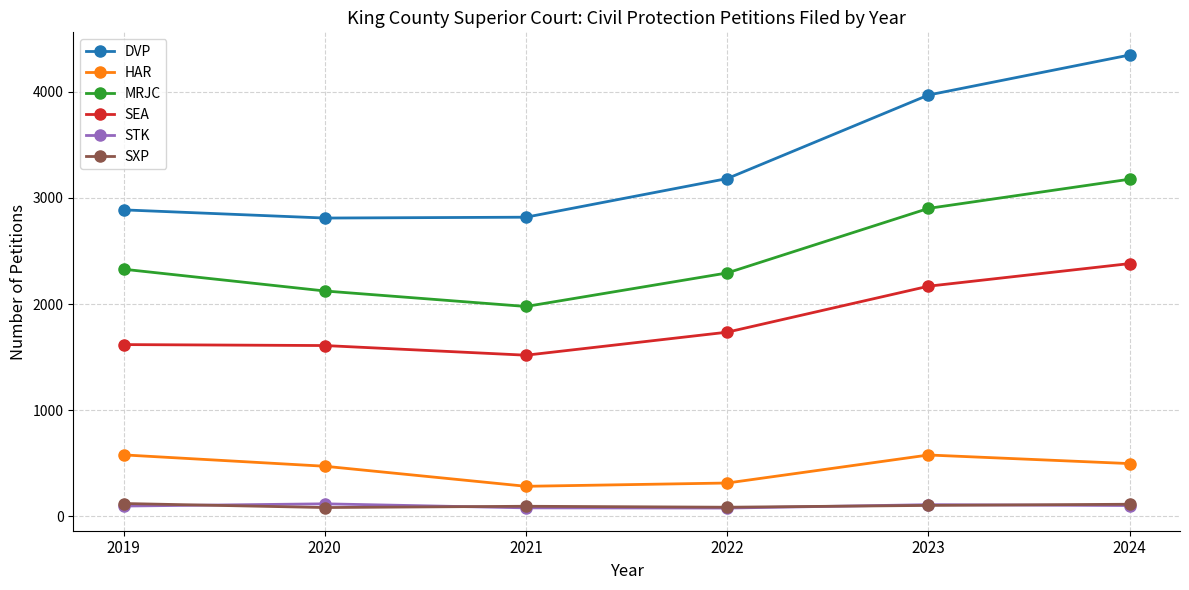

Which series has the widest spread of values?

DVP